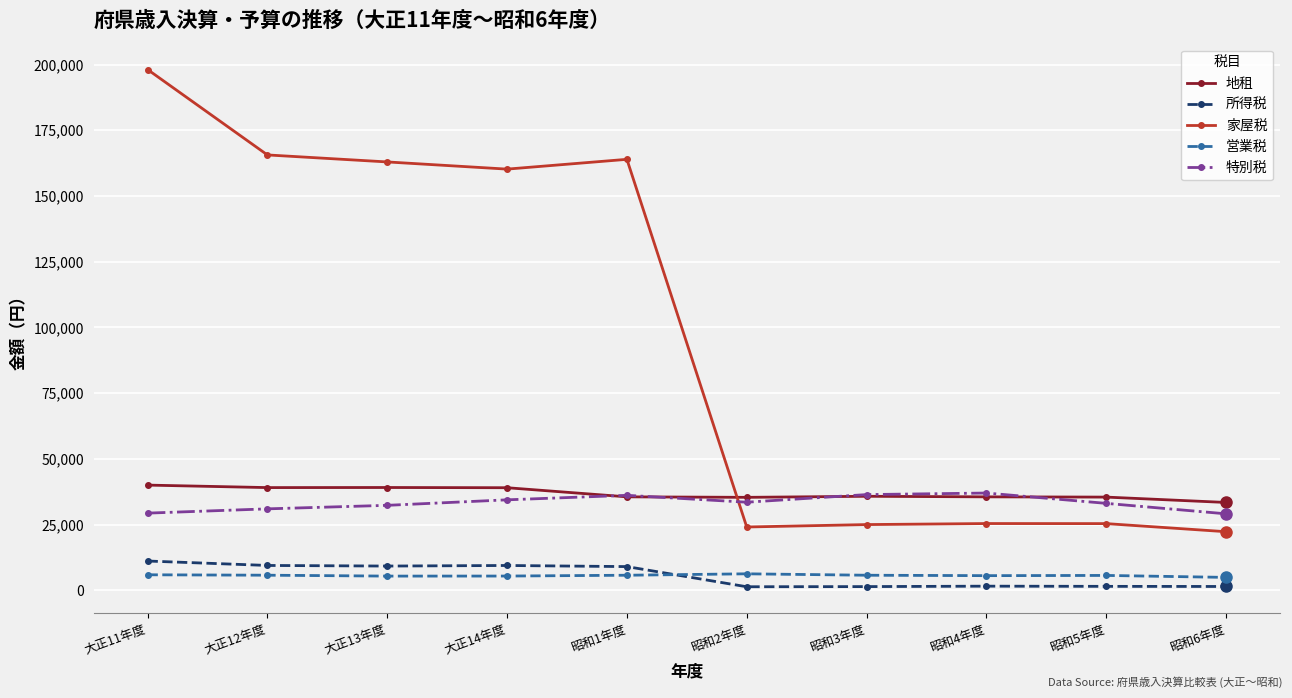

True or false: 所得税 and 特別税 intersect in this chart.

False